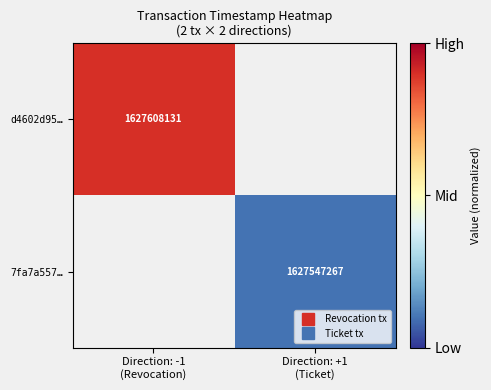

How many values in 7fa7a557… are above zero?

1